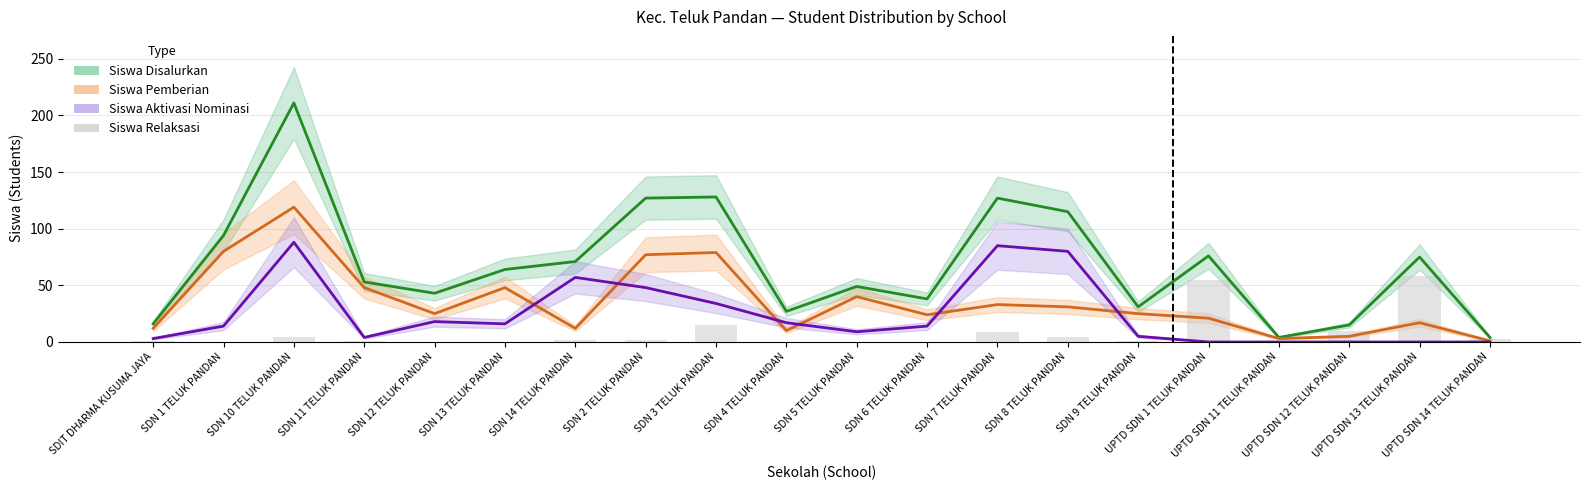

What are all the series names shown in the legend?

Siswa Disalurkan, Siswa Pemberian, Siswa Aktivasi Nominasi, Siswa Relaksasi